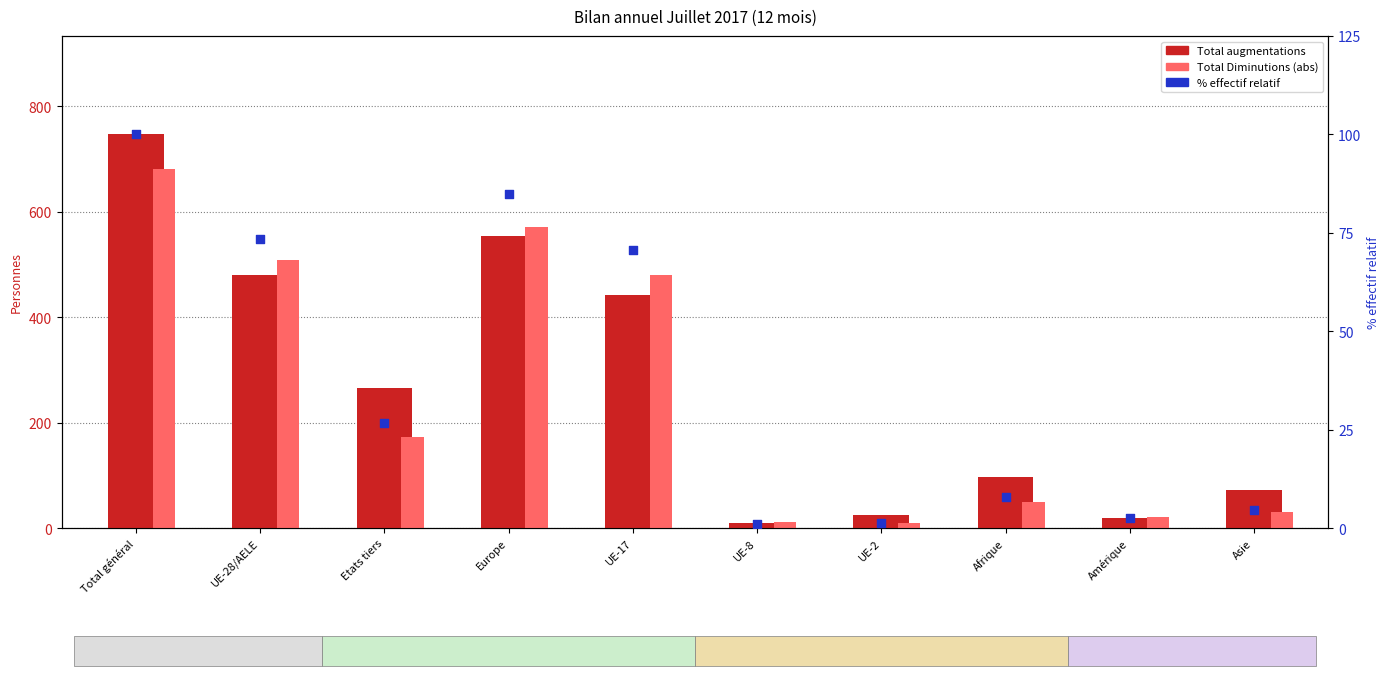

Which series contains the highest Y value?

Total augmentations